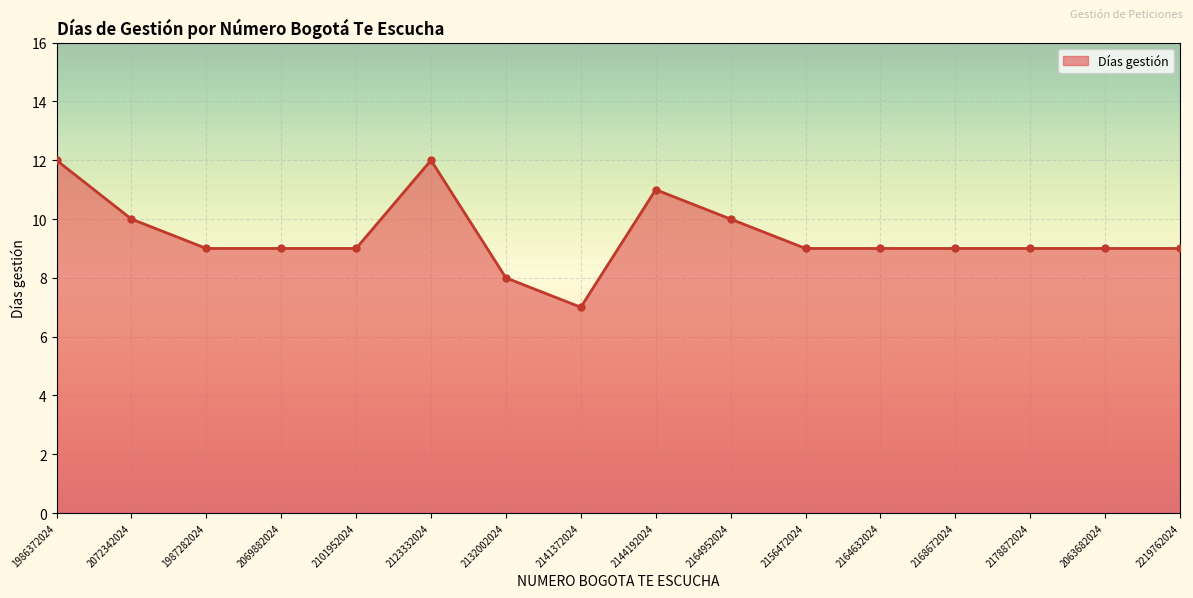

True or false: the data has more than 1 interior local peaks.

True